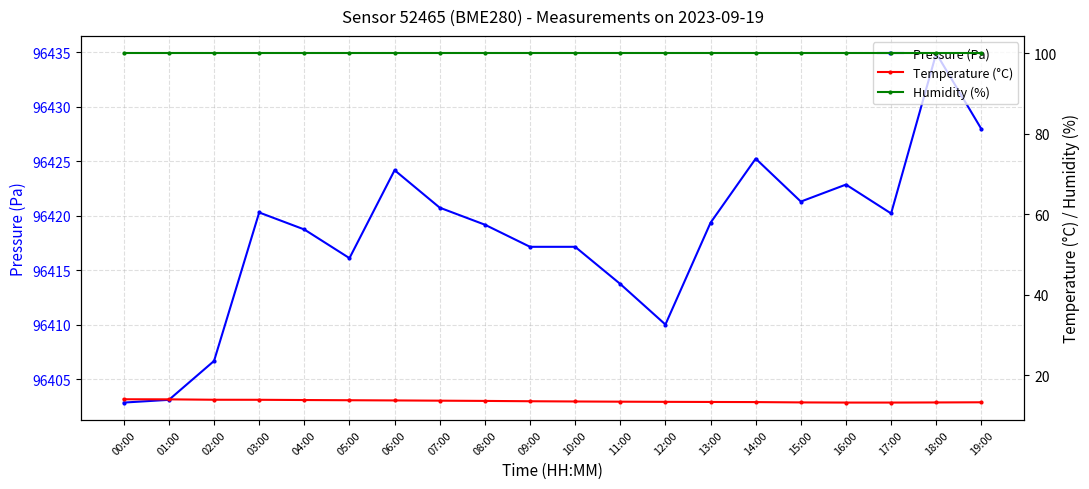

True or false: Humidity (%) and Temperature (°C) intersect in this chart.

False